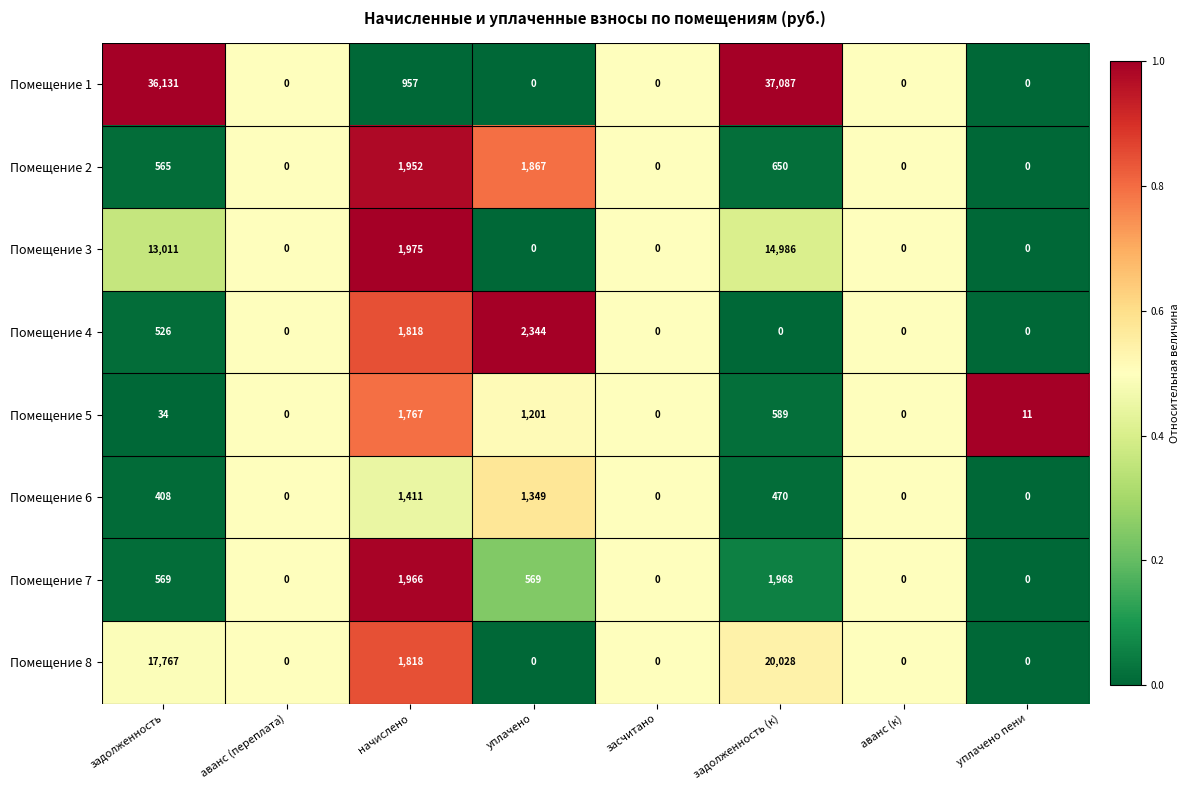

What is the difference between the second highest and minimum values in the Помещение 6 series?

1349